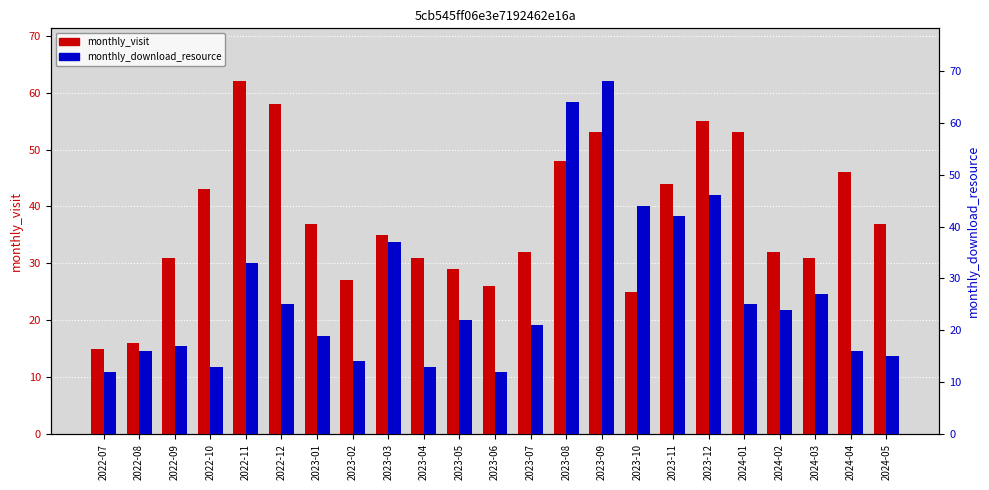

Which category has the lowest value across all series?

2022-07